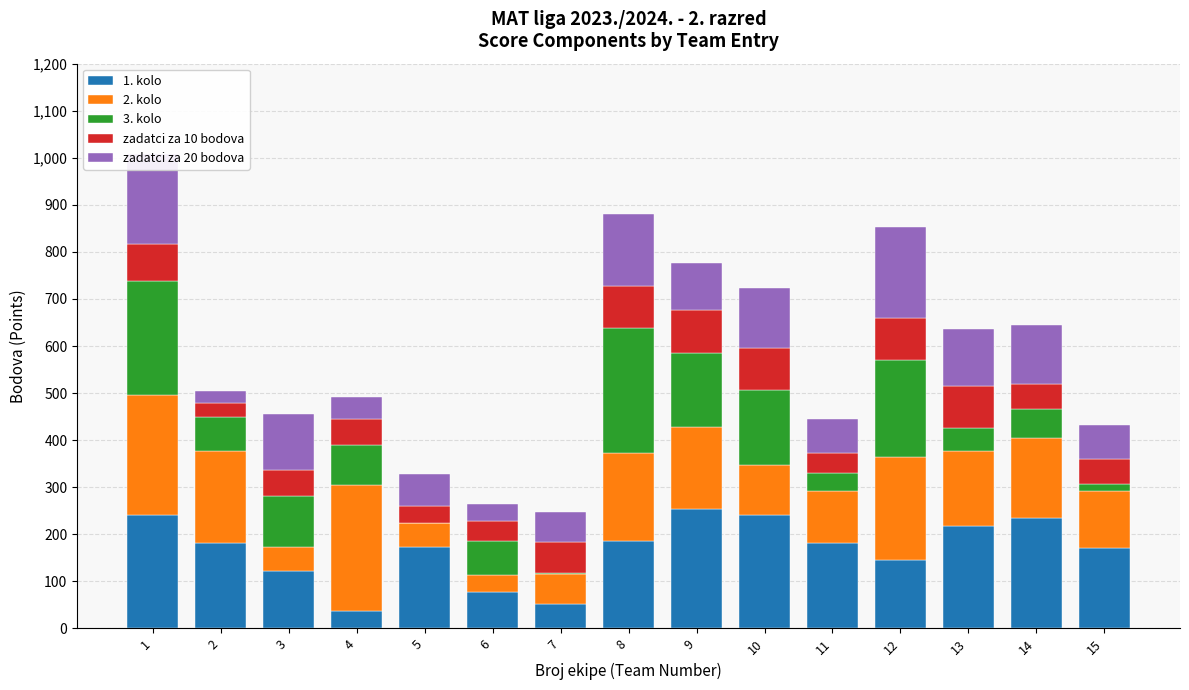

List the labels in order of zadatci za 20 bodova value, smallest first.

2, 6, 4, 7, 5, 11, 15, 9, 3, 13, 14, 10, 8, 1, 12